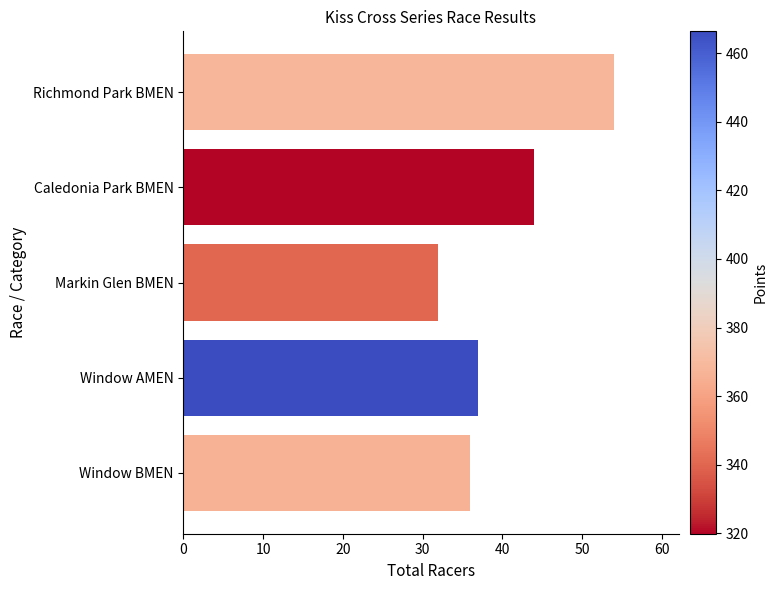

Does the chart contain stacked bars?

No